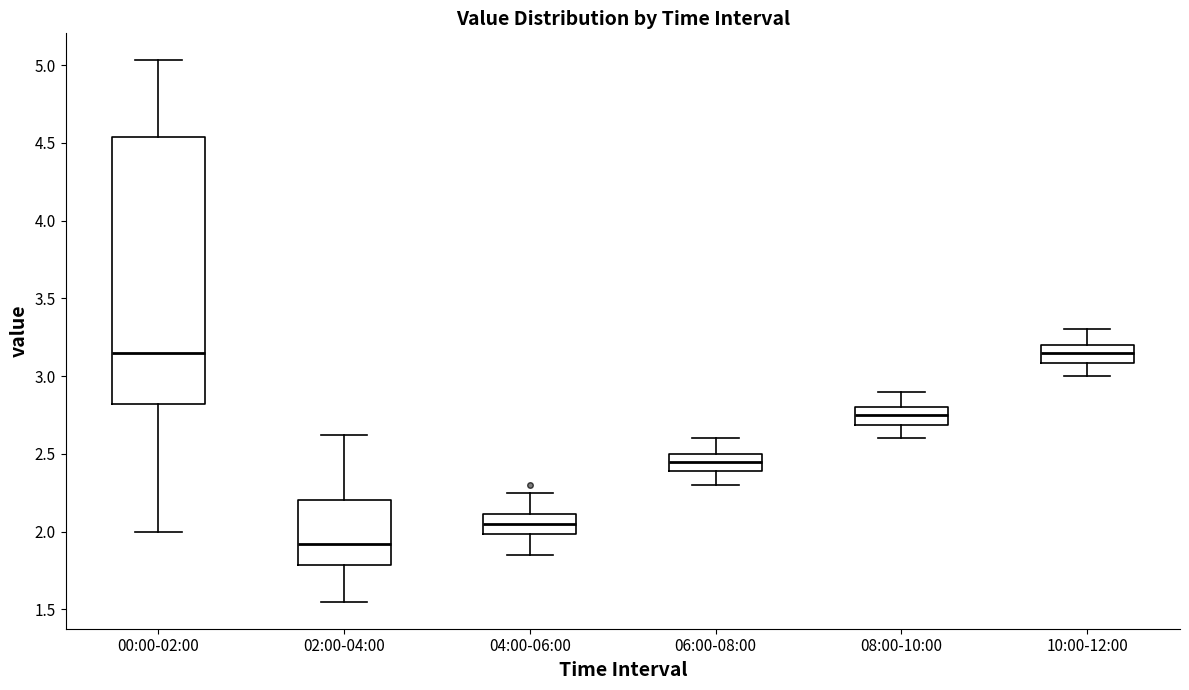

Comparing the boxes themselves (not the whiskers), which one is the tallest?

00:00-02:00